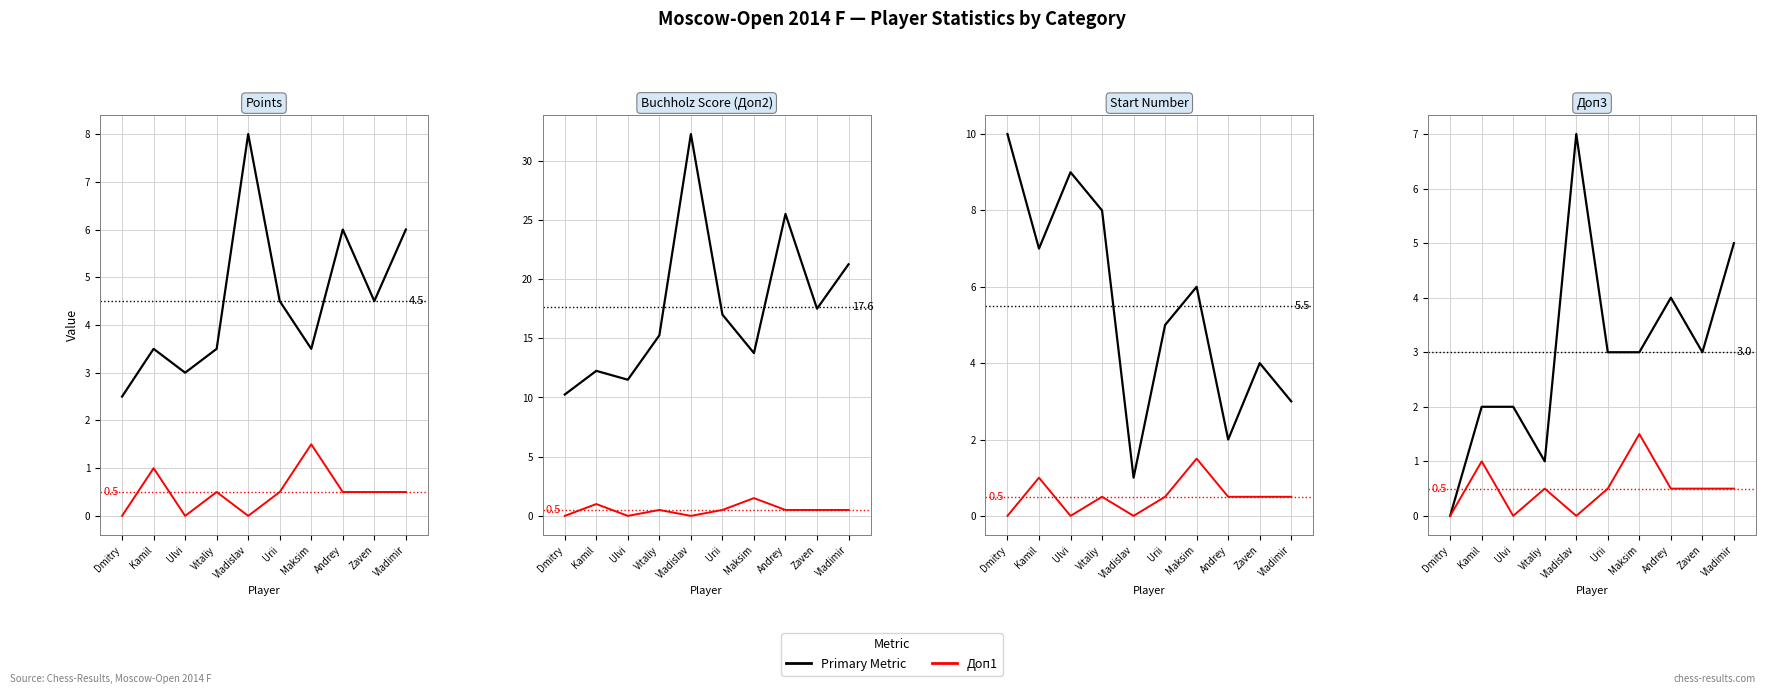

How many values in the Doп3 series exceed 3?

3